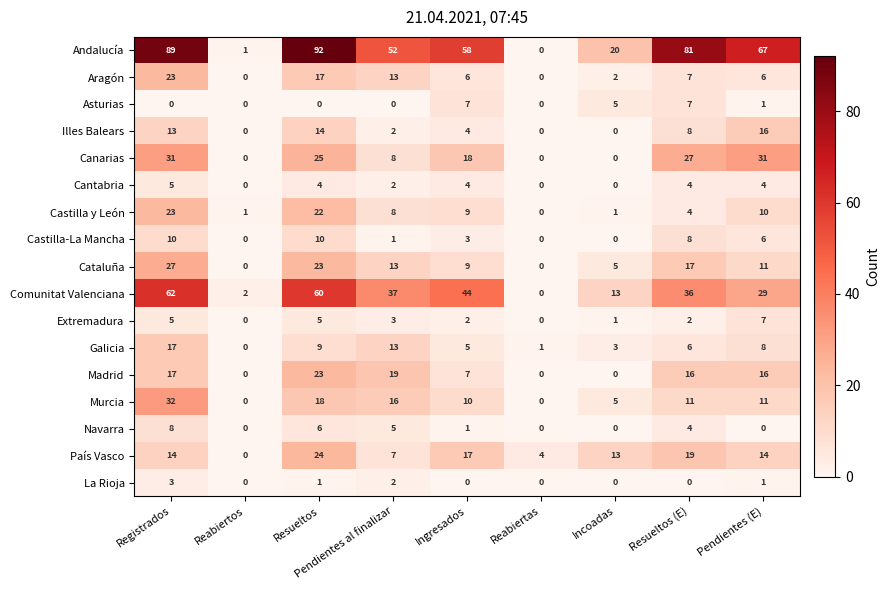

What is the sum of all País Vasco values?

112